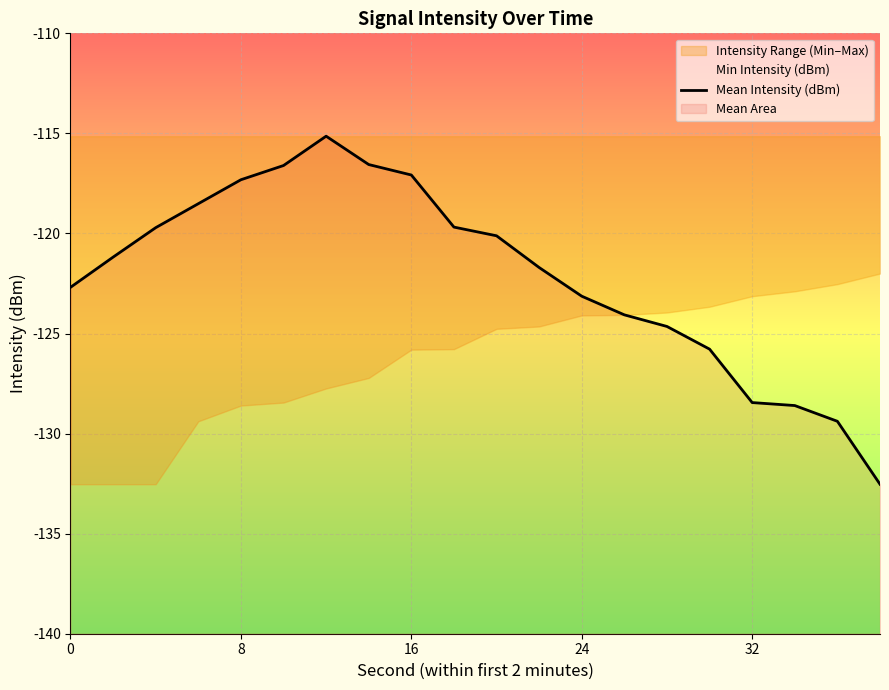

The value at 24 is -192.8. True or false?

False